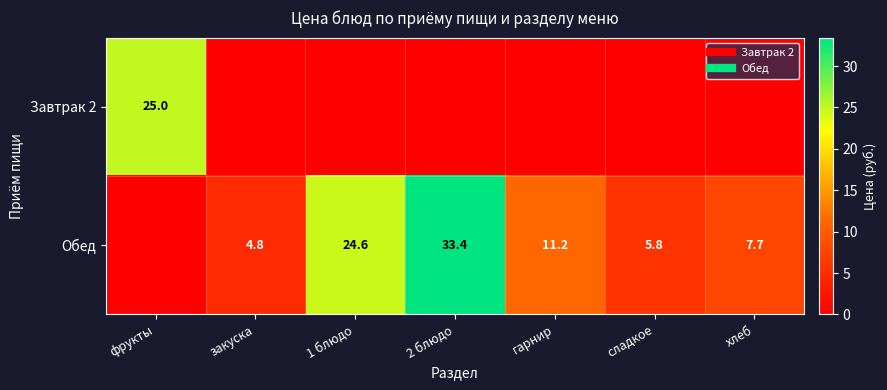

At which category is the sum across all series the highest?

2 блюдо